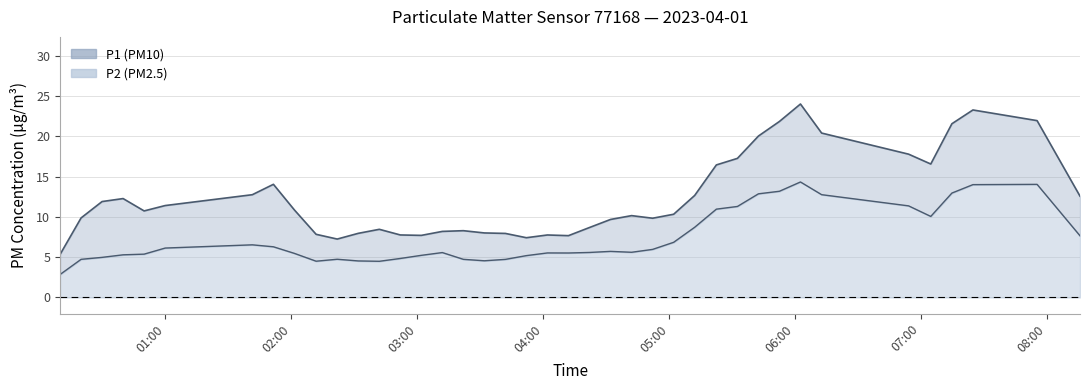

How many interior local peaks does the P2 series have?

10